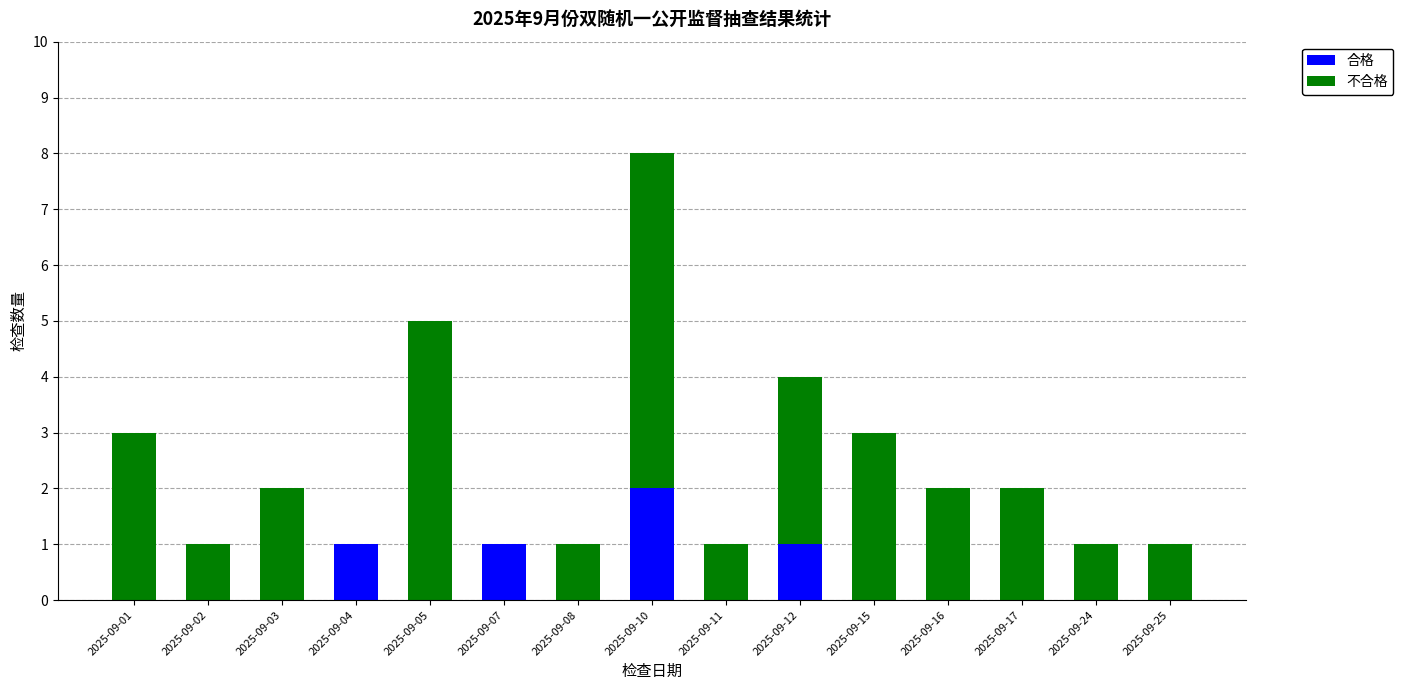

Reading right to left, transcribe the values for 合格.

2025-09-25=0	2025-09-24=0	2025-09-17=0	2025-09-16=0	2025-09-15=0	2025-09-12=1	2025-09-11=0	2025-09-10=2	2025-09-08=0	2025-09-07=1	2025-09-05=0	2025-09-04=1	2025-09-03=0	2025-09-02=0	2025-09-01=0